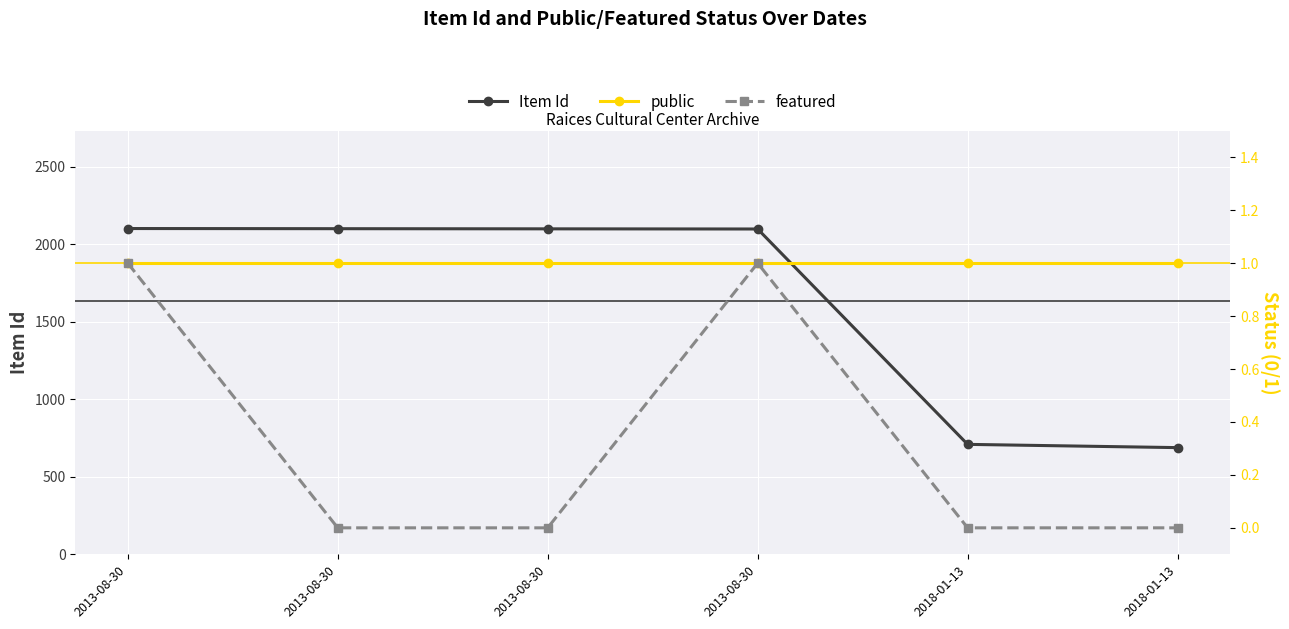

Does the chart display data point markers on the line(s)?

Yes